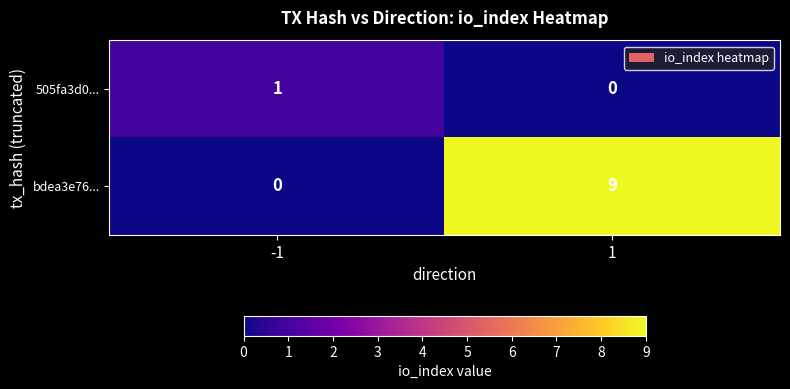

Is it true that bdea3e76... equals 16 at 1?

False